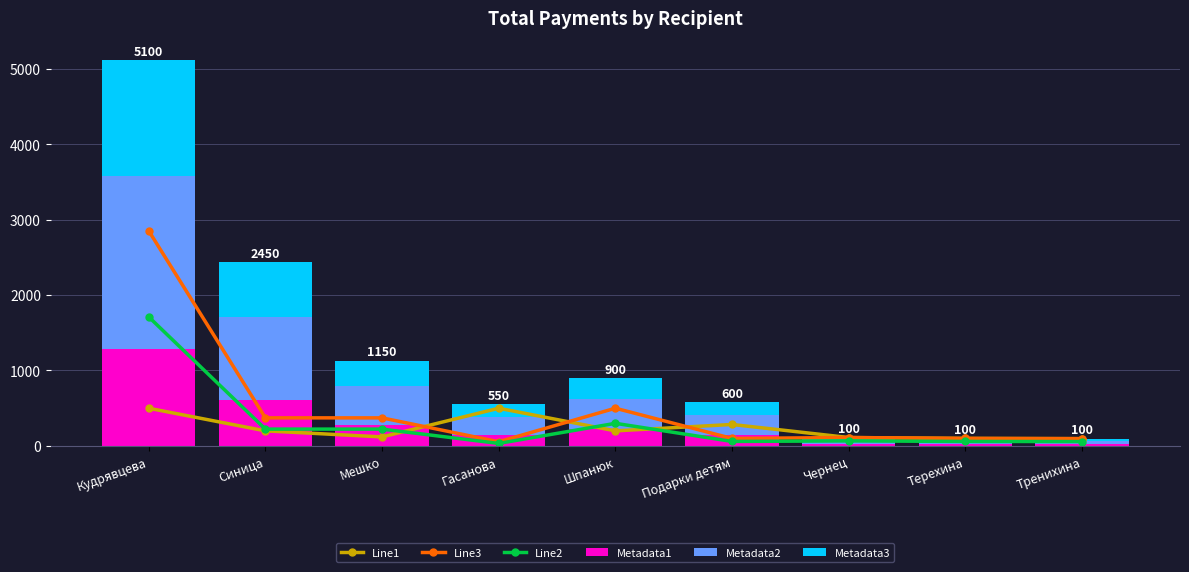

Reading left to right, what are all the values shown in this chart?

Line1: 500.0	200.0	120.0	500.0	200.0	285.0	111.7	100.0	97.0
Line3: 2850.0	372.4	372.4	56.0	500.0	100.0	111.7	100.0	97.0
Line2: 1710.0	223.4	223.4	33.6	300.0	60.0	67.0	60.0	58.2
Metadata1: 1278.3	608.8	282.9	139.0	223.9	146.2	27.9	25.0	24.2
Metadata2: 2301.0	1095.8	509.2	250.2	403.0	263.2	50.3	45.0	43.7
Metadata3: 1534.0	730.5	339.5	166.8	268.7	175.5	33.5	30.0	29.1